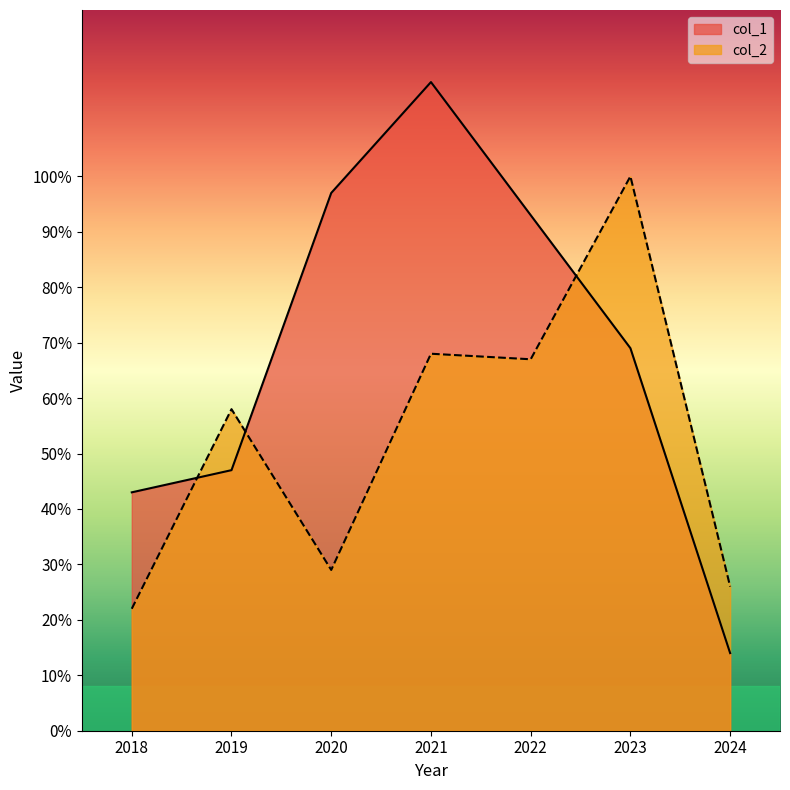

True or false: col_2 has a value of 47 at 2020.

False